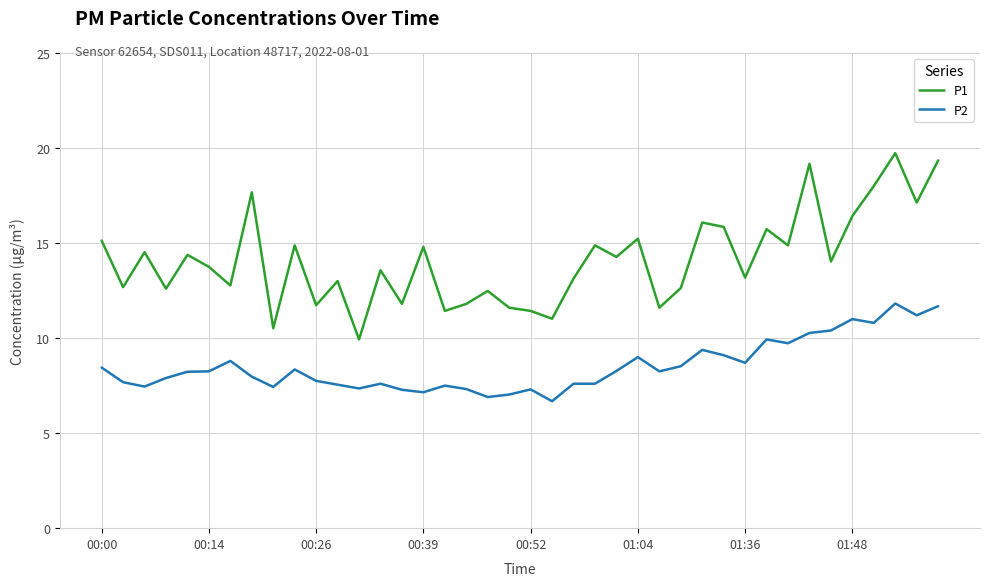

What is the lowest value of the P1 series?

9.9